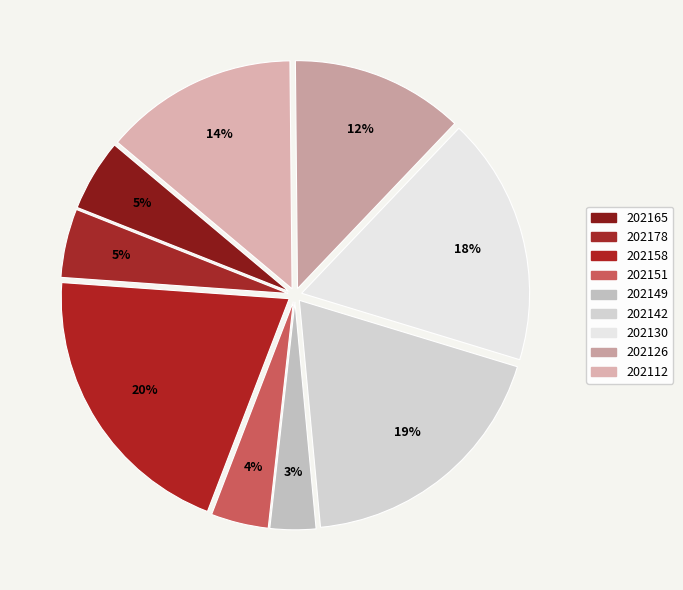

To the nearest percent, what percentage of the pie is 202151?

4%